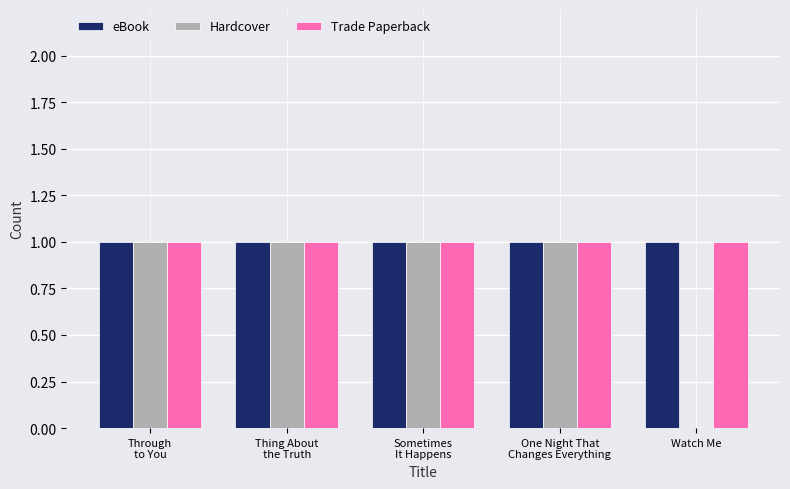

What is the sum of all Trade Paperback values?

5